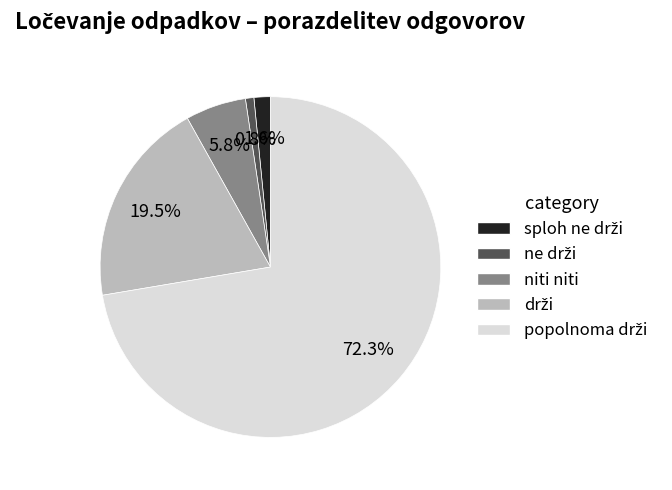

Count the number of slices in the pie.

5